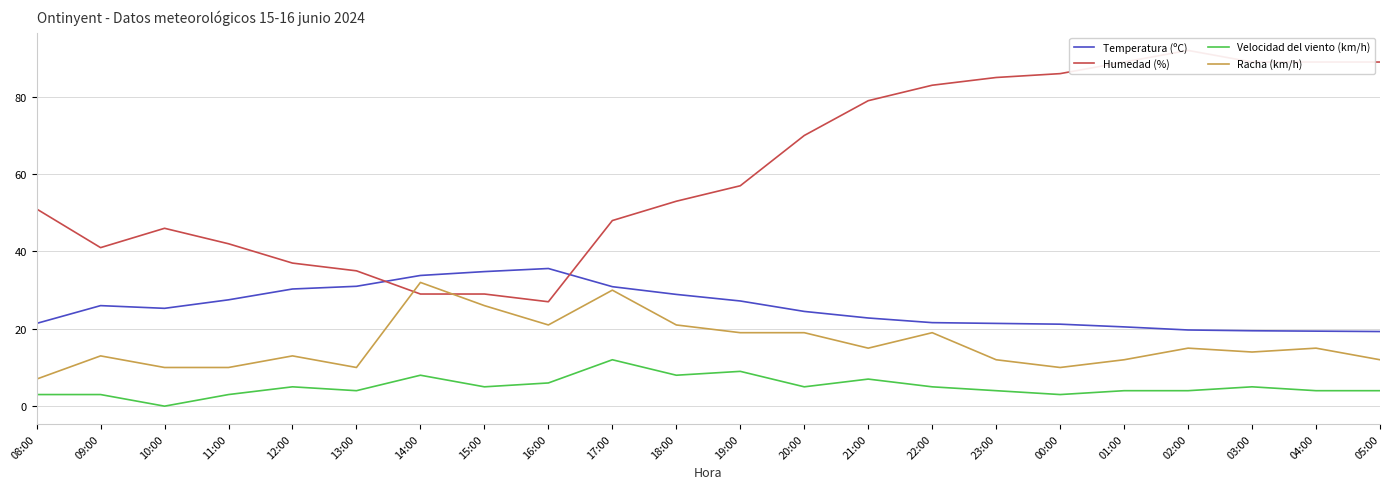

Reading left to right, transcribe all the data shown in this chart.

Temperatura (ºC): 21.4	26.0	25.3	27.5	30.3	31.0	33.8	34.8	35.6	30.9	28.9	27.2	24.5	22.8	21.6	21.4	21.2	20.5	19.7	19.5	19.4	19.3
Humedad (%): 51.0	41.0	46.0	42.0	37.0	35.0	29.0	29.0	27.0	48.0	53.0	57.0	70.0	79.0	83.0	85.0	86.0	89.0	92.0	89.0	89.0	89.0
Velocidad del viento (km/h): 3.0	3.0	0.0	3.0	5.0	4.0	8.0	5.0	6.0	12.0	8.0	9.0	5.0	7.0	5.0	4.0	3.0	4.0	4.0	5.0	4.0	4.0
Racha (km/h): 7.0	13.0	10.0	10.0	13.0	10.0	32.0	26.0	21.0	30.0	21.0	19.0	19.0	15.0	19.0	12.0	10.0	12.0	15.0	14.0	15.0	12.0